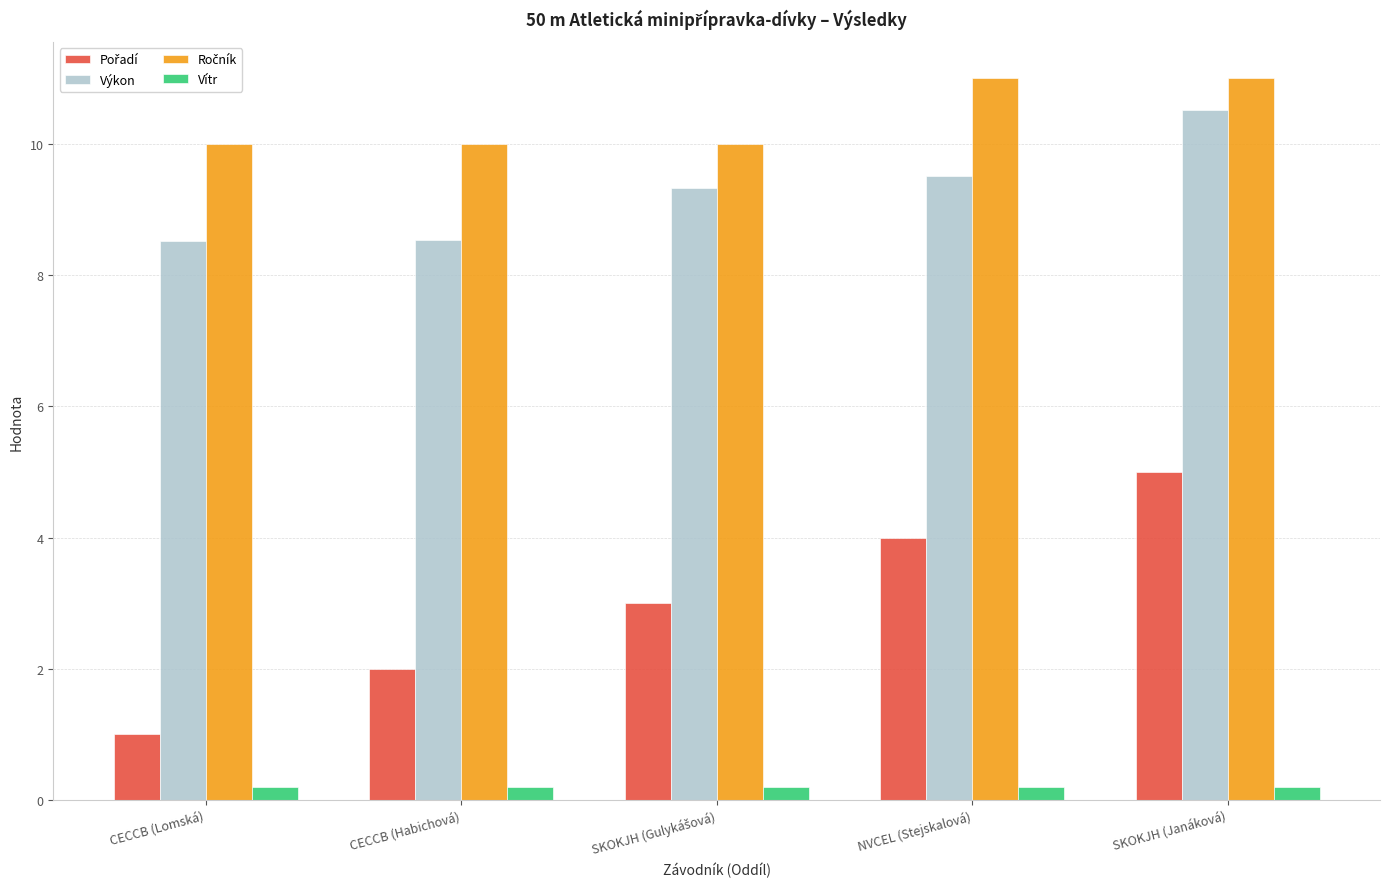

What is the greatest value displayed?

11.0